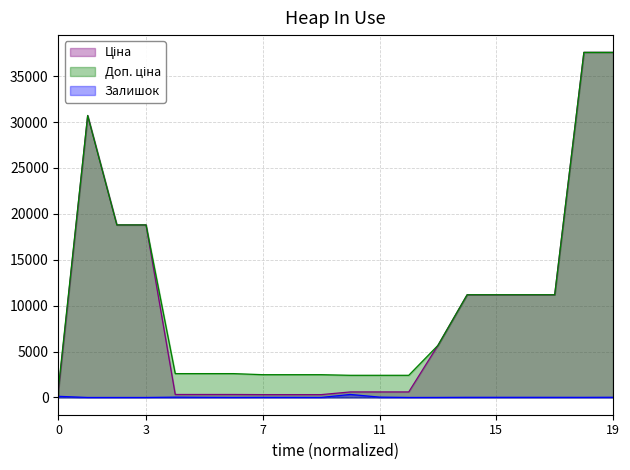

What is the maximum value shown in the chart?

37593.6